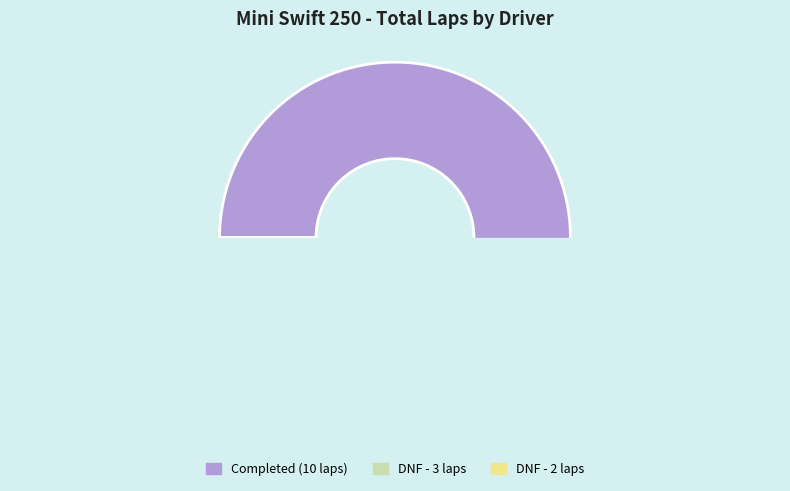

True or false: Dylan Braun accounts for 1% of the total.

False